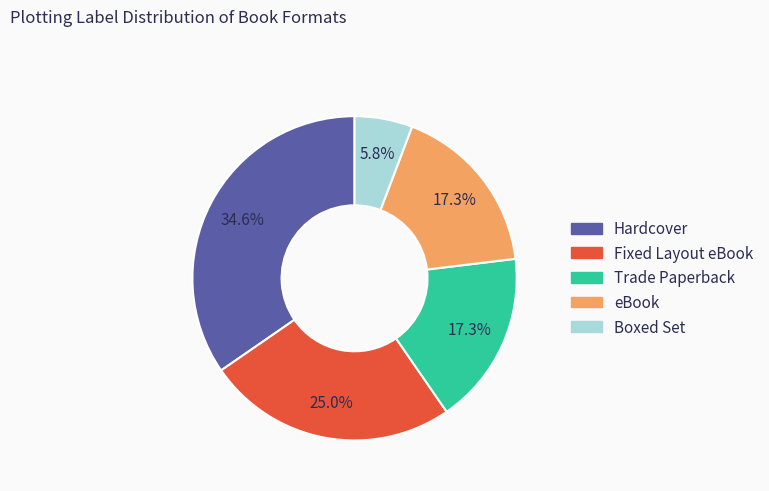

How much of the chart is everything except Boxed Set?

94.2%